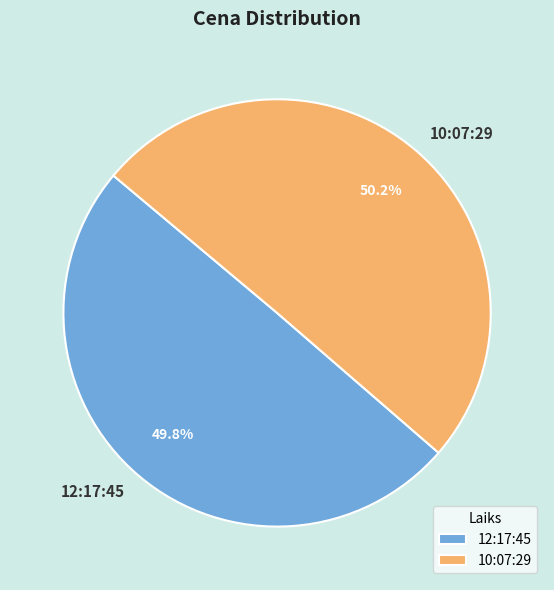

Is there any slice that represents more than half of the pie?

Yes